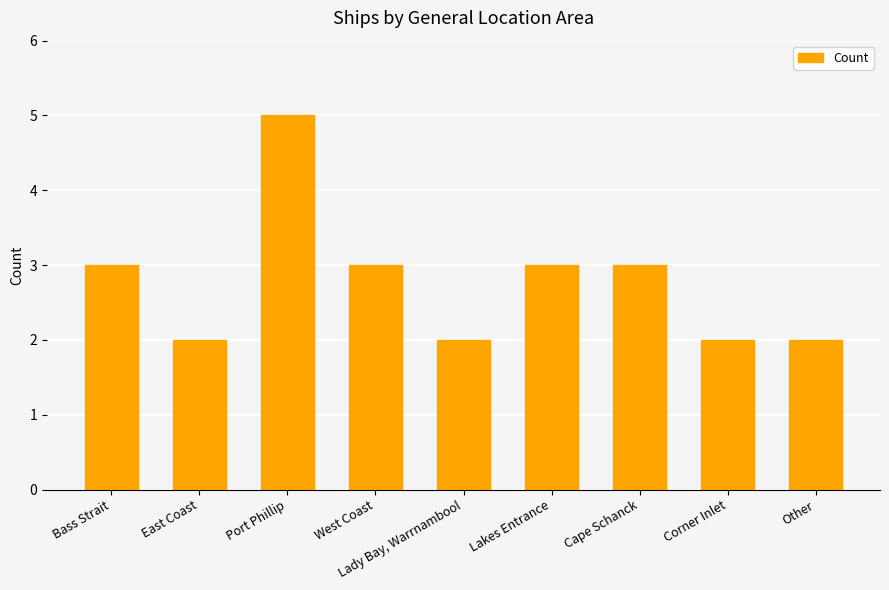

What is the label of the 3rd bar from the left?

Port Phillip